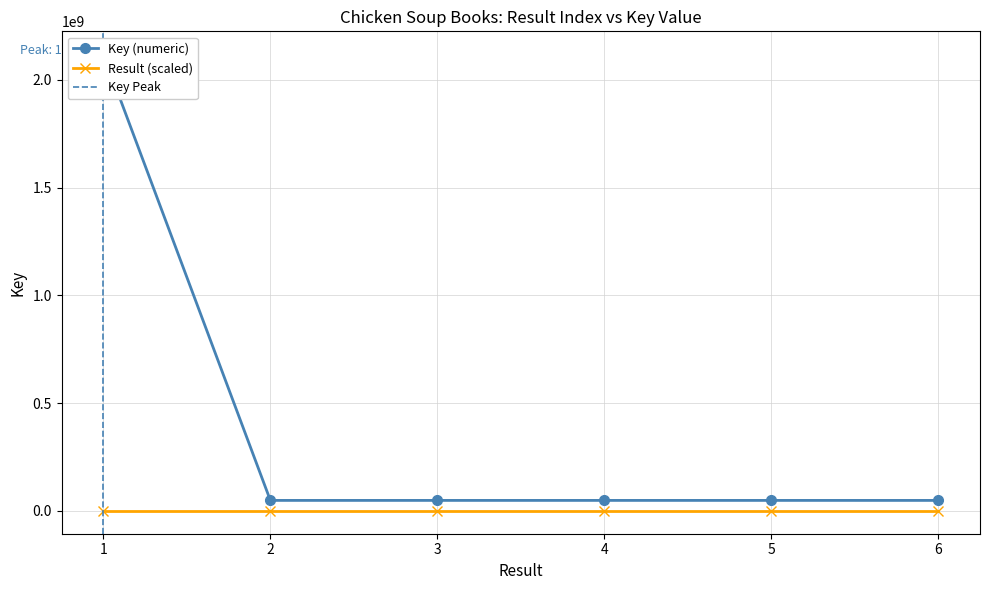

Reading left to right, list all the values displayed in this chart.

Result: 1=0.1	2=0.2	3=0.3	4=0.4	5=0.5	6=0.6
Key: 1=2119485251.0	2=48626210.0	3=48619635.0	4=48602991.0	5=48622432.0	6=48589946.0